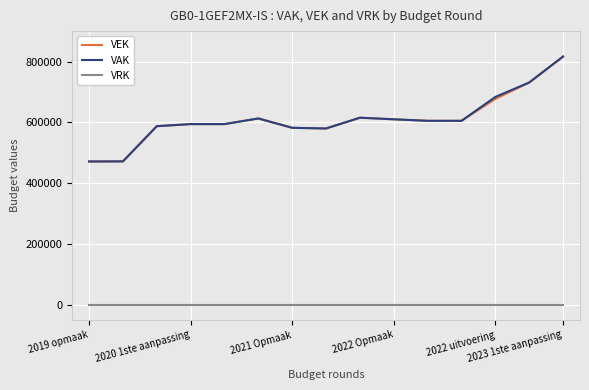

True or false: VRK and VAK cross at least once.

False